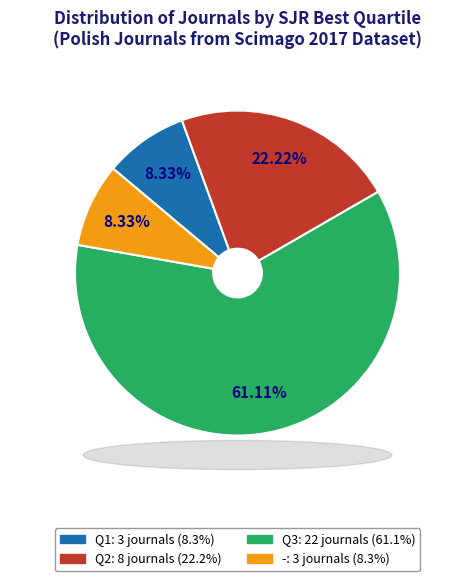

The Q1 slice represents 1% of the pie. True or false?

False